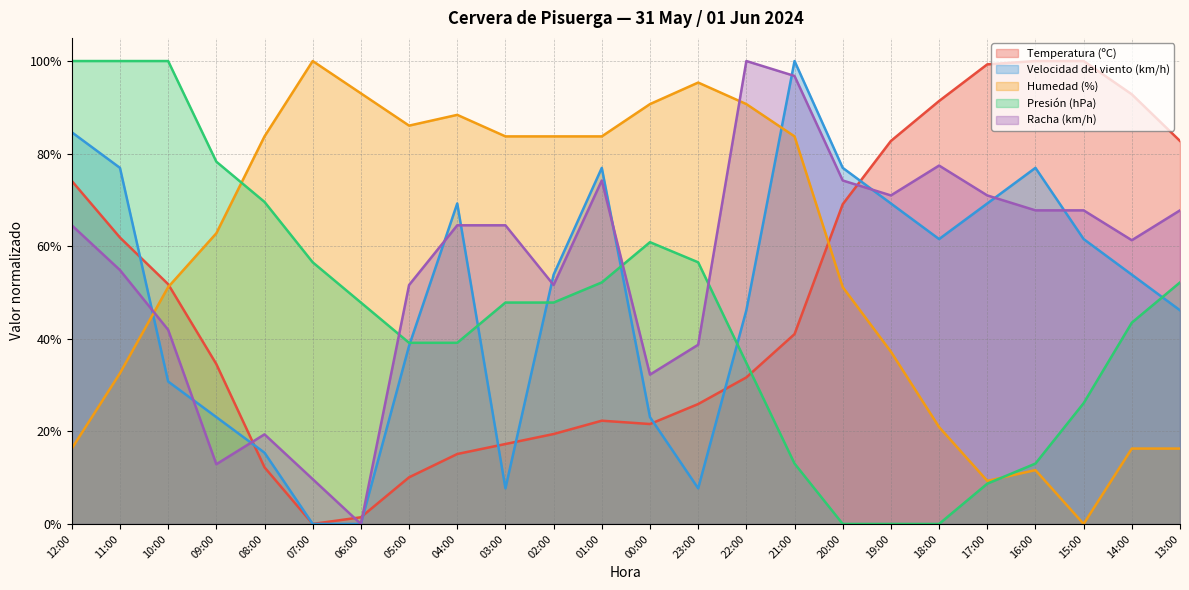

What is the maximum value shown in the chart?

1.0